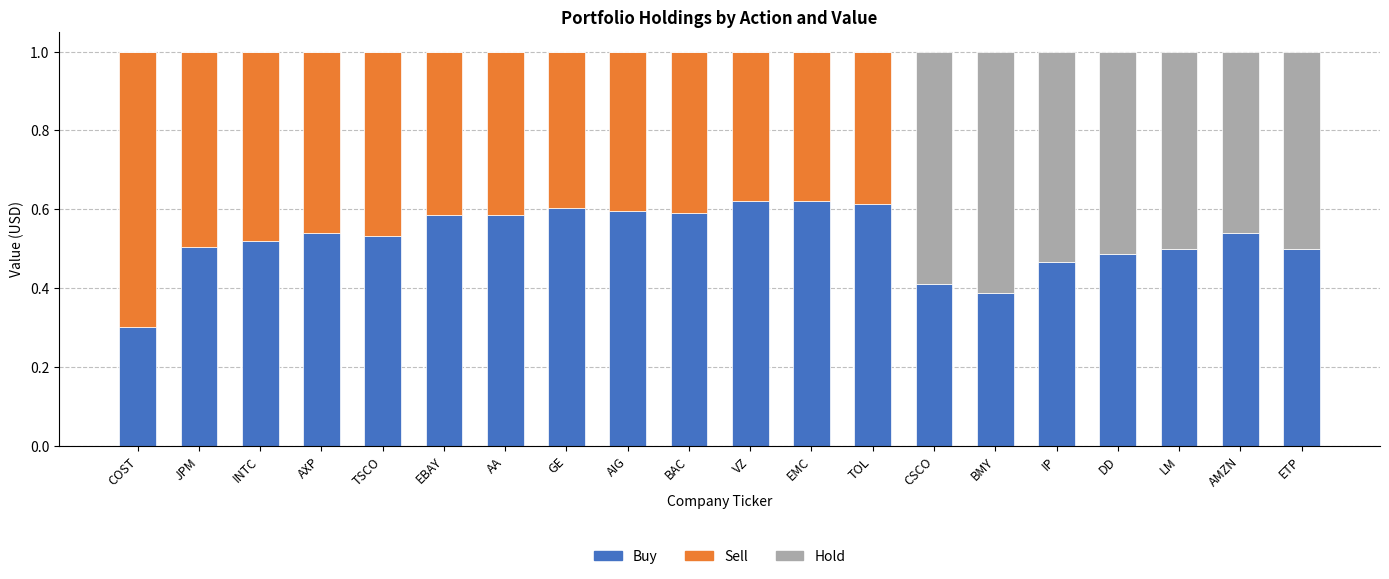

Are the bars grouped side by side (vs. stacked)?

No